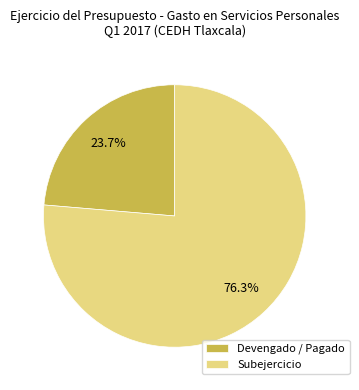

To the nearest percent, what is the average slice percentage?

50%